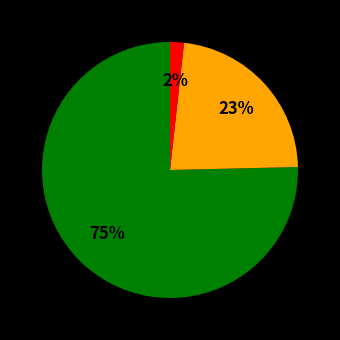

Does any single category account for the majority?

Yes